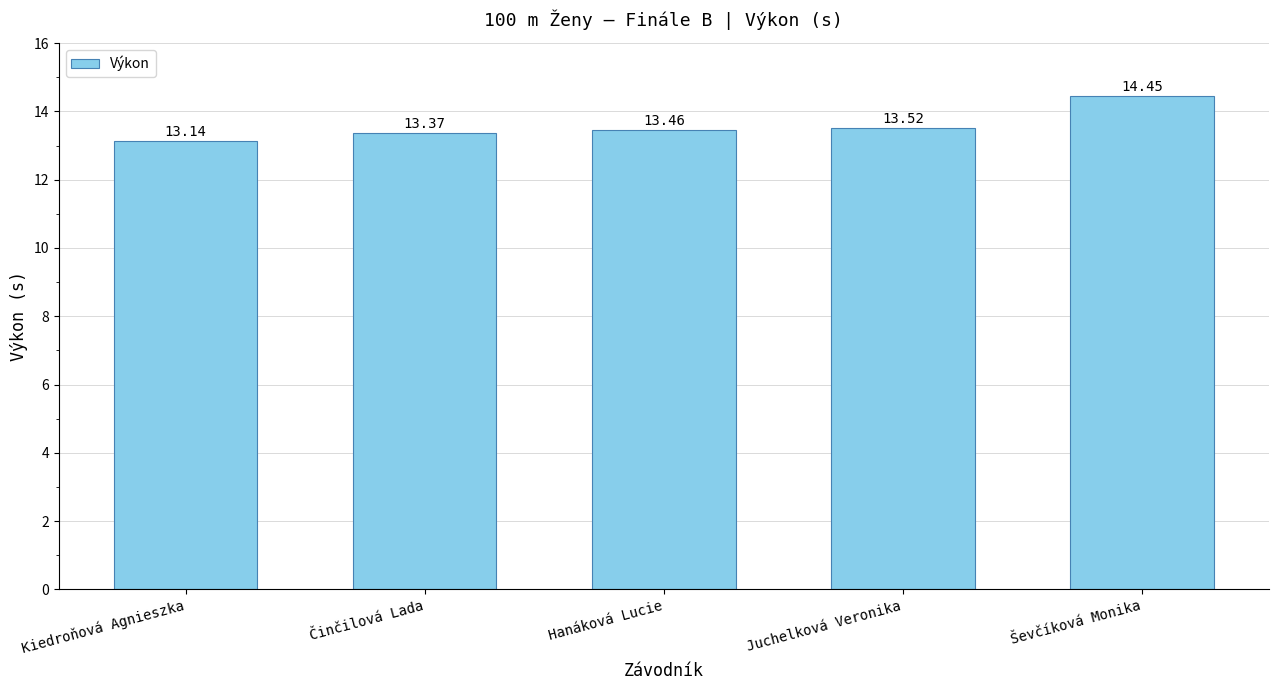

The value at Hanáková Lucie is 13.5. True or false?

True